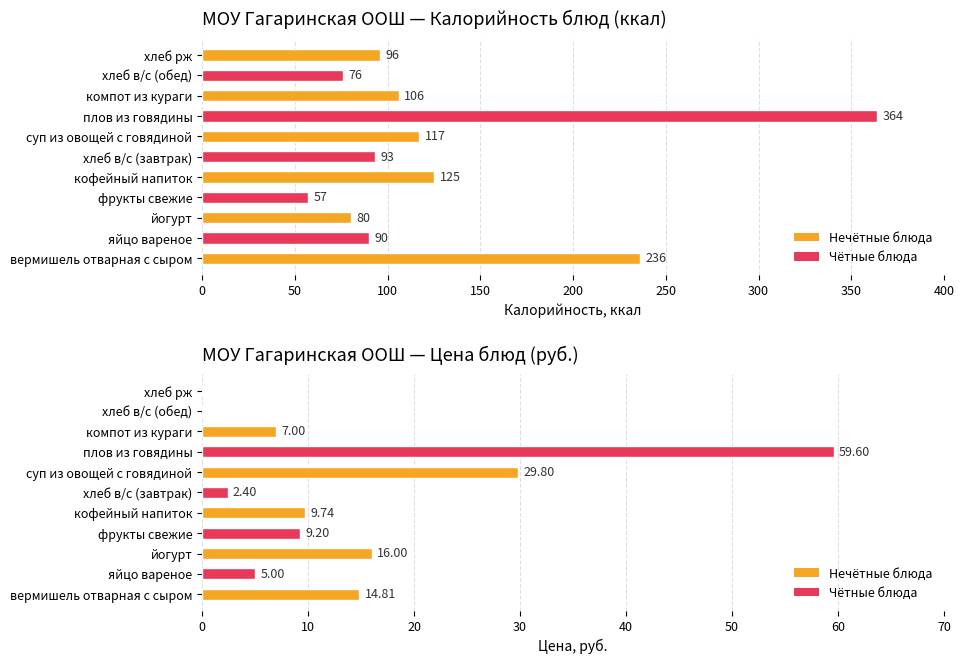

At which label does Калорийность first exceed 96?

вермишель отварная с сыром